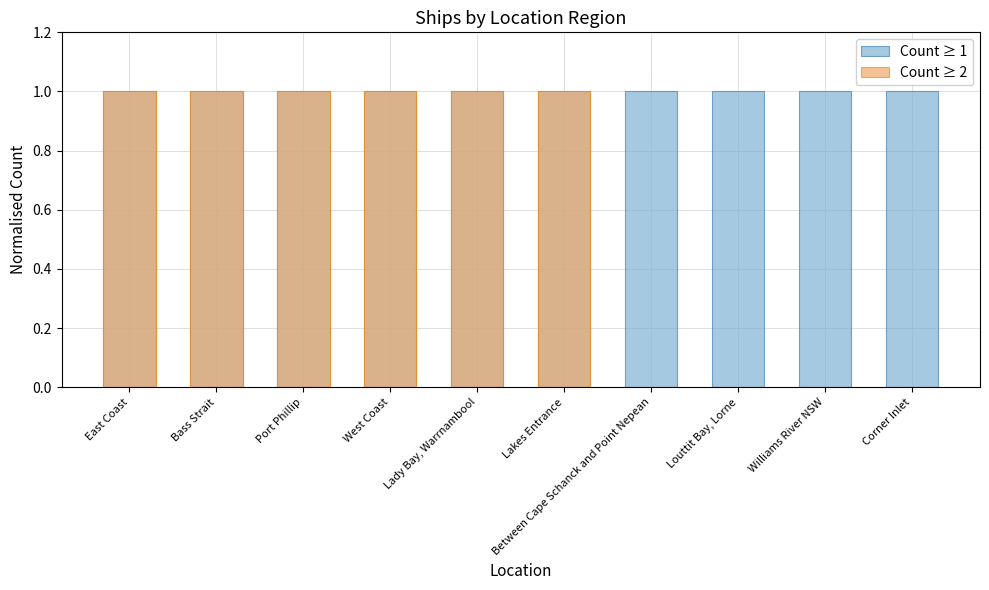

At how many categories does at least one series exceed 0?

10